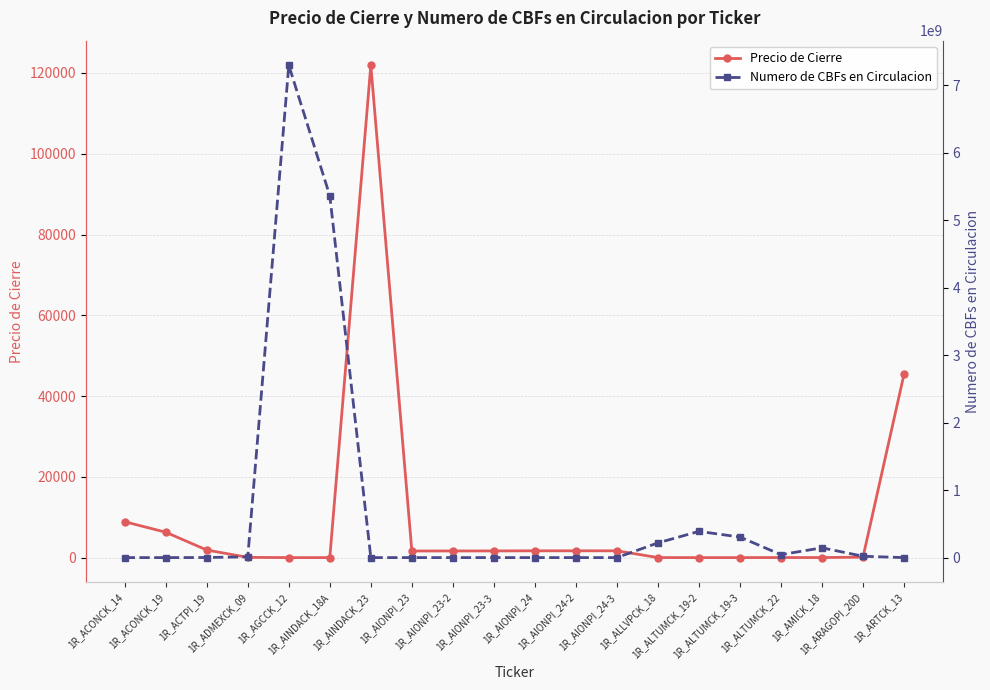

What is the total value across all series at 1R_ADMEXCK_09?

11610062.3